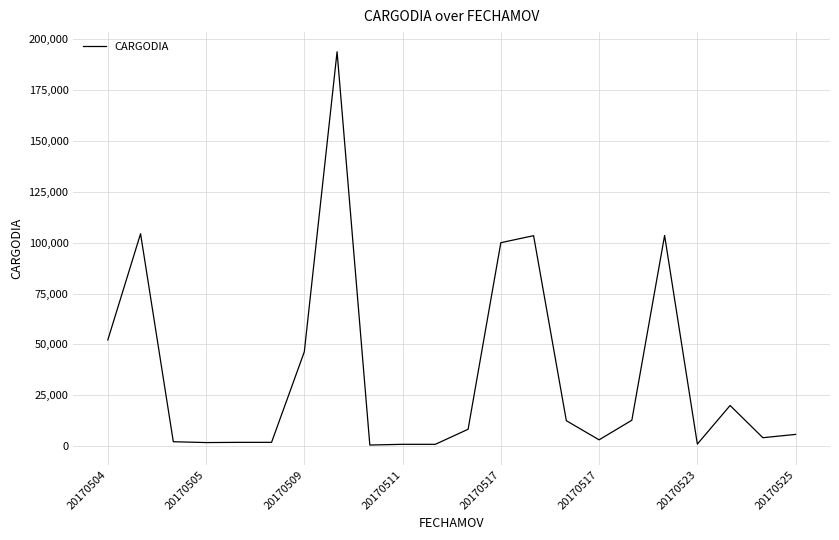

What is the maximum value shown in the chart?

193800.0